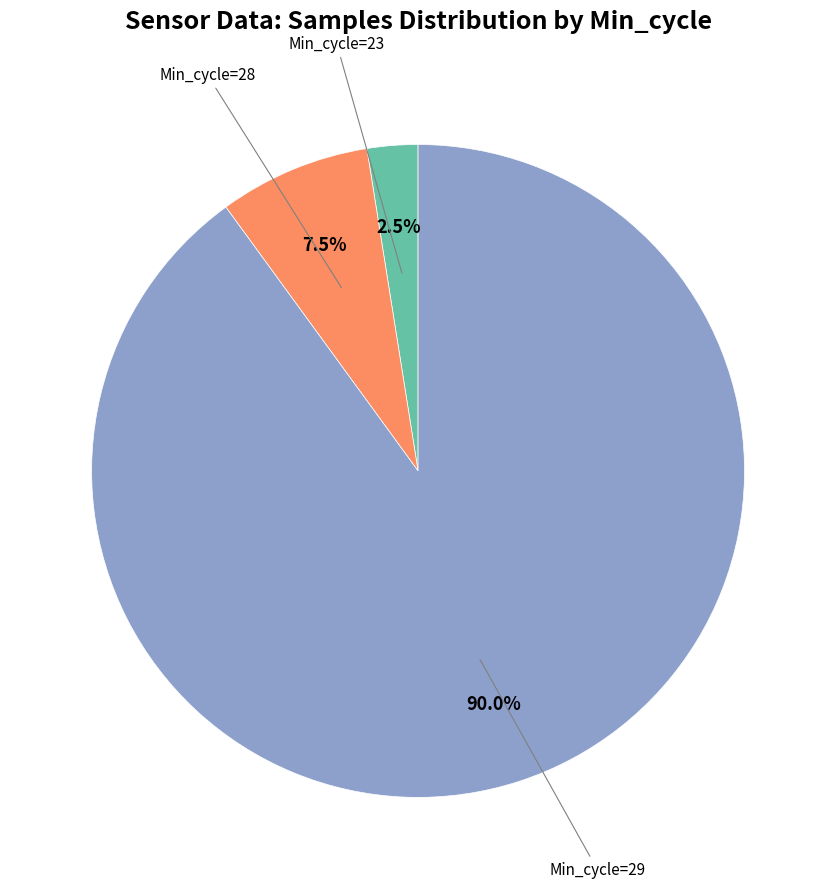

How many slices are in this pie chart?

3